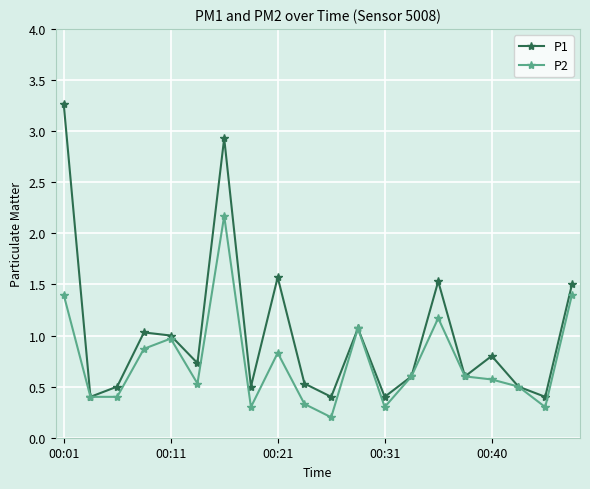

Which series has the largest total across all categories?

P1